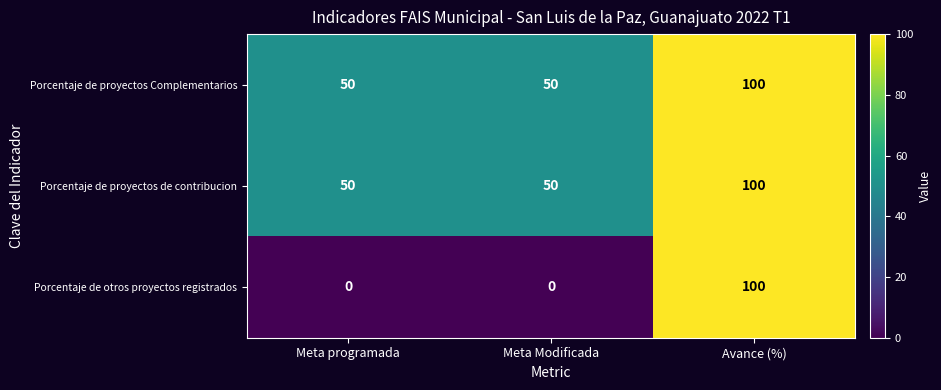

At which category is the sum across all series the highest?

Avance (%)